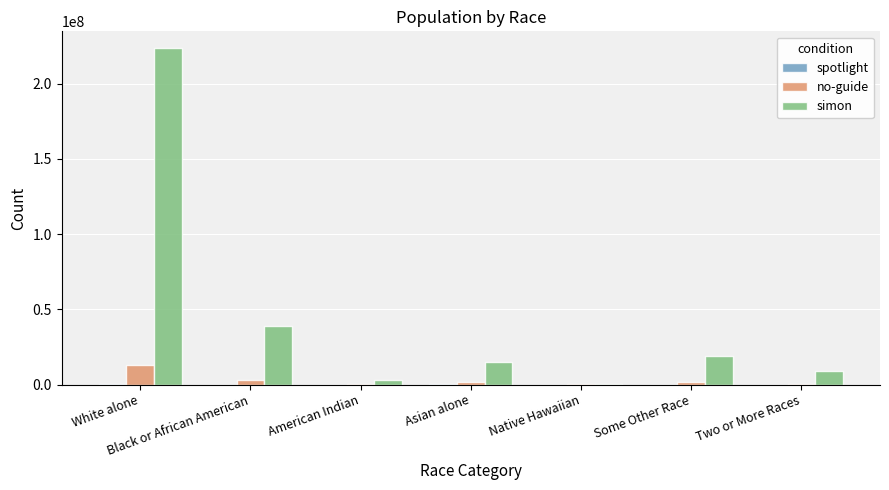

True or false: no-guide has a value of 12740974 at White alone.

True